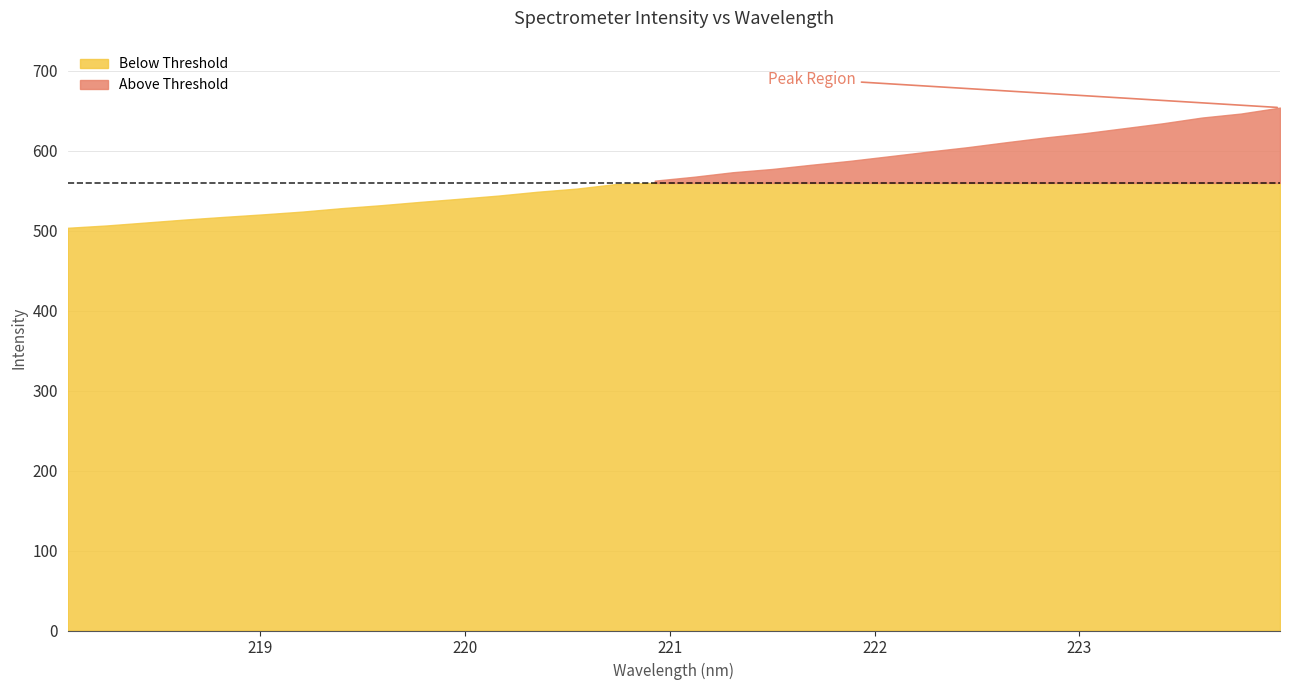

At which label is the value closest to 579?

221.4993